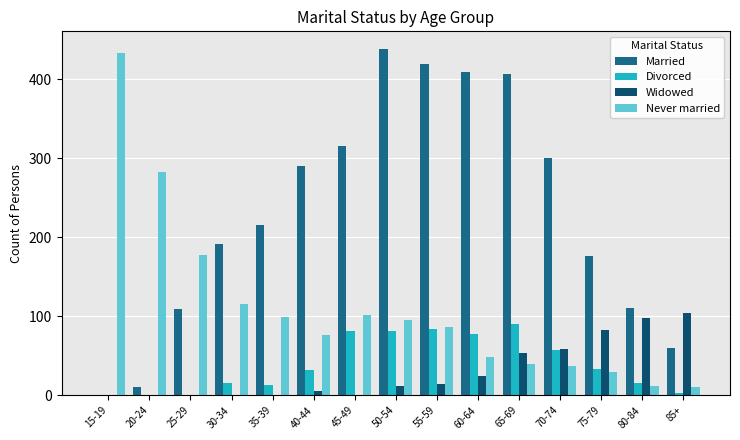

What is the spread (max minus min) of values at 15-19?

434